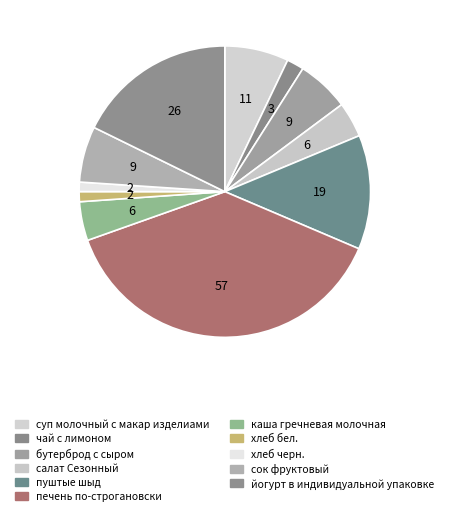

How many segments does this pie chart have?

11